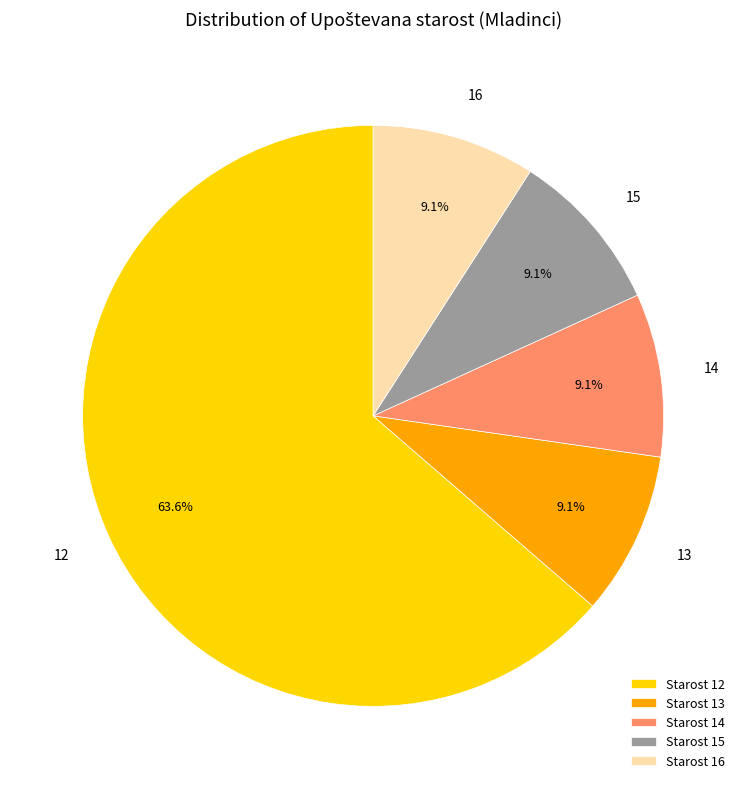

Is Starost 16 the majority of the pie?

No